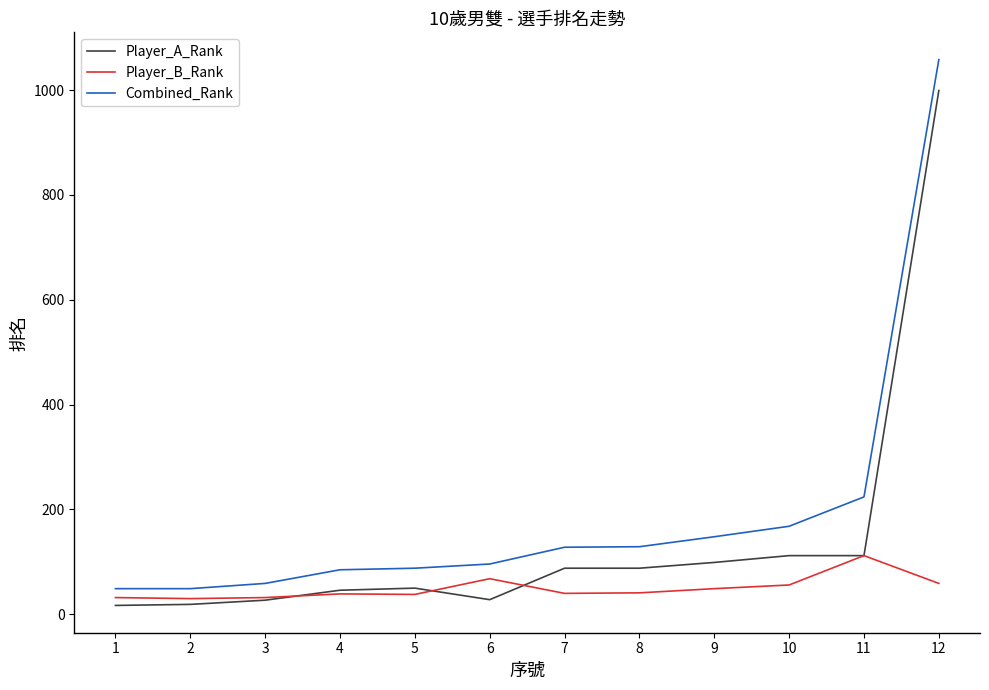

Rank the series by their average value, from highest to lowest.

Combined_Rank, Player_A_Rank, Player_B_Rank